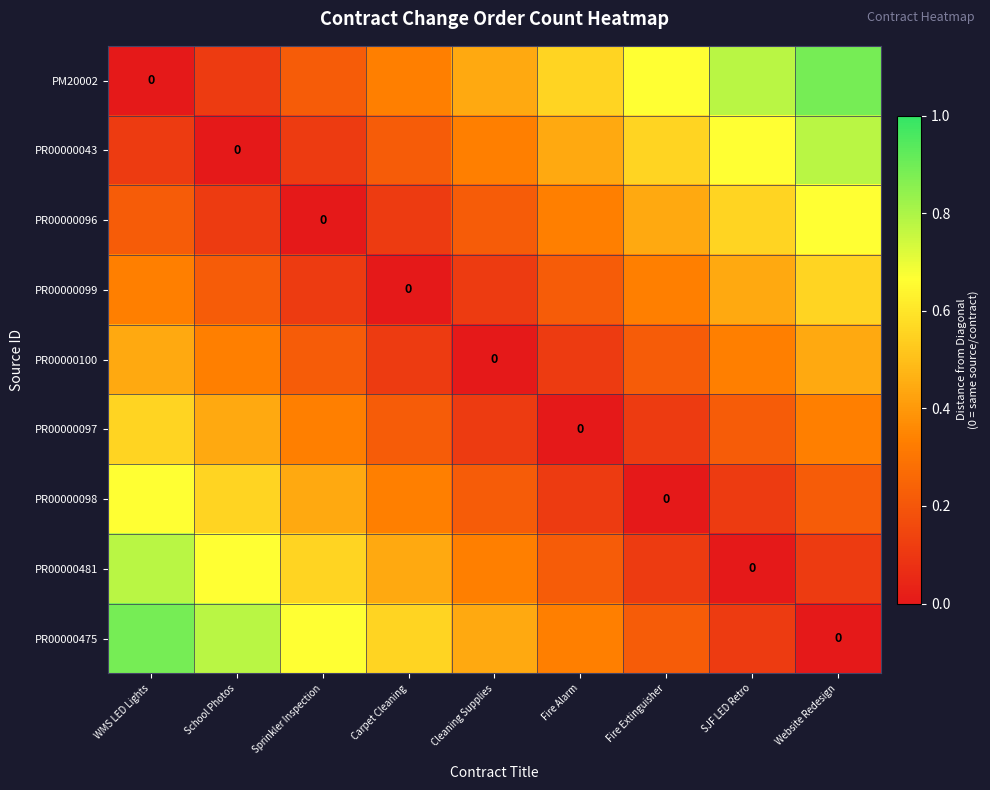

What is the difference between the highest and lowest values at Sprinkler Inspection?

0.7